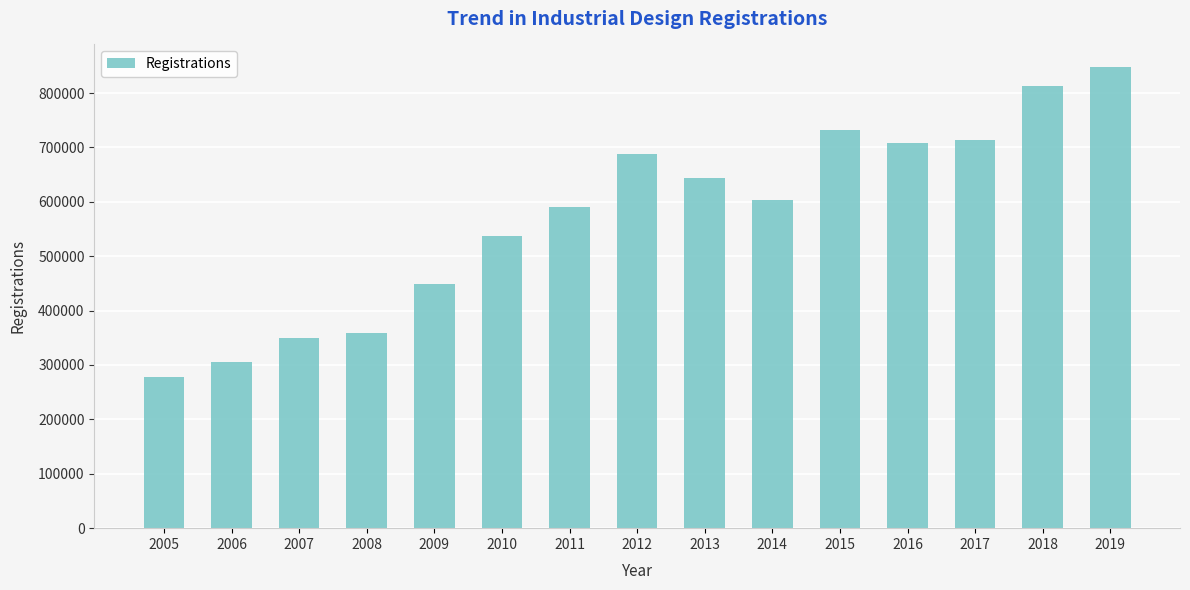

The value at 2012 is 687800. True or false?

True